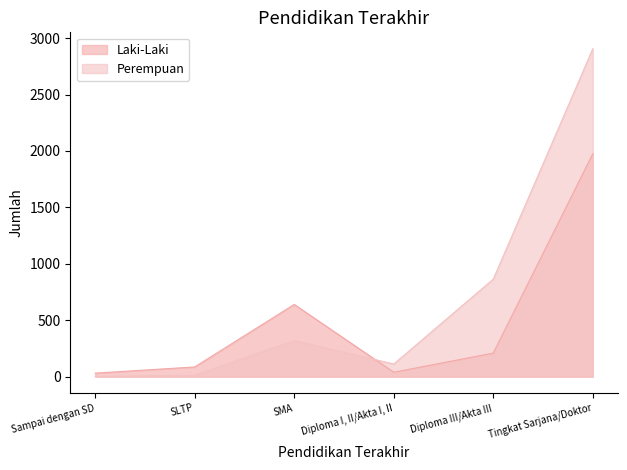

At Diploma III/Akta III, list the series in order from largest to smallest.

Perempuan, Laki-Laki